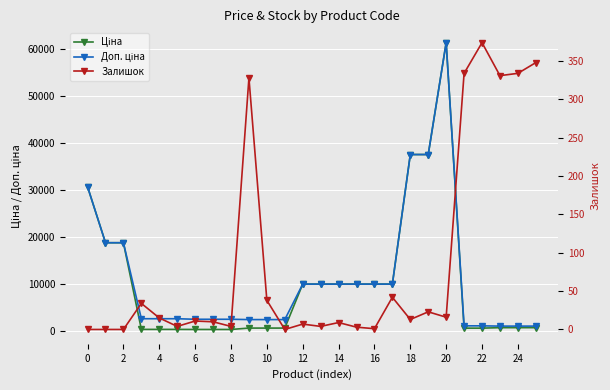

What is the maximum value shown in the chart?

61434.3